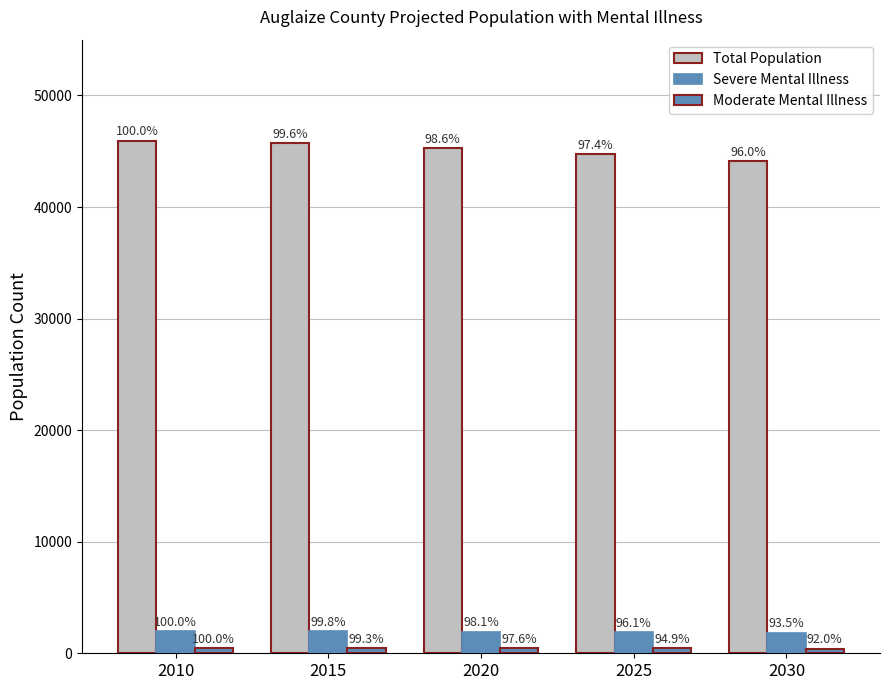

What is the difference between the second highest and minimum values in the Total Population series?

1623